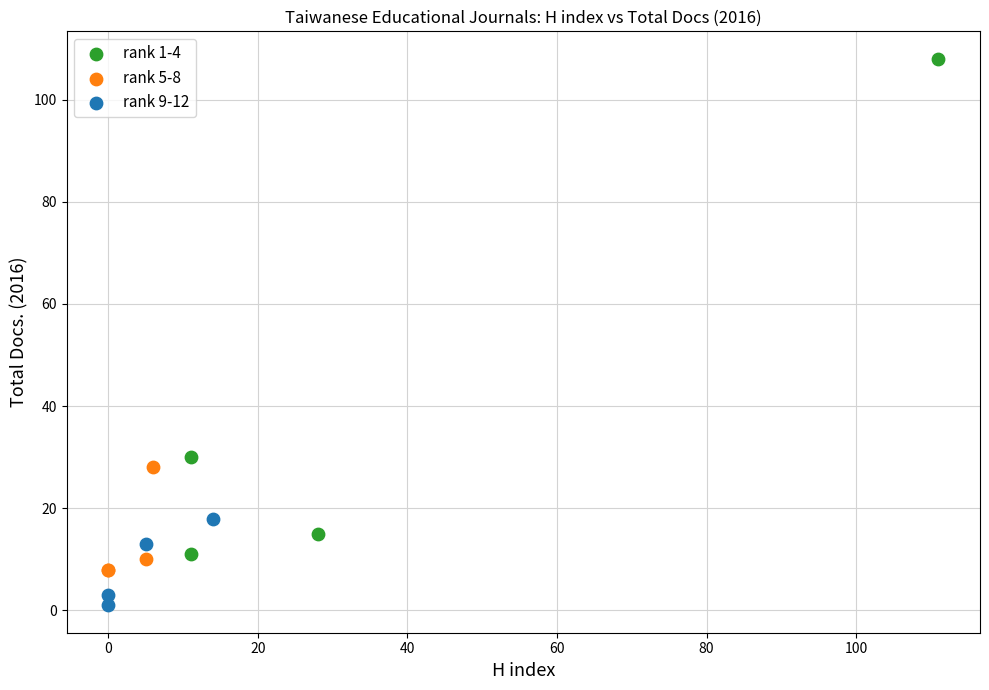

Which series reaches the minimum Y coordinate?

rank 9-12